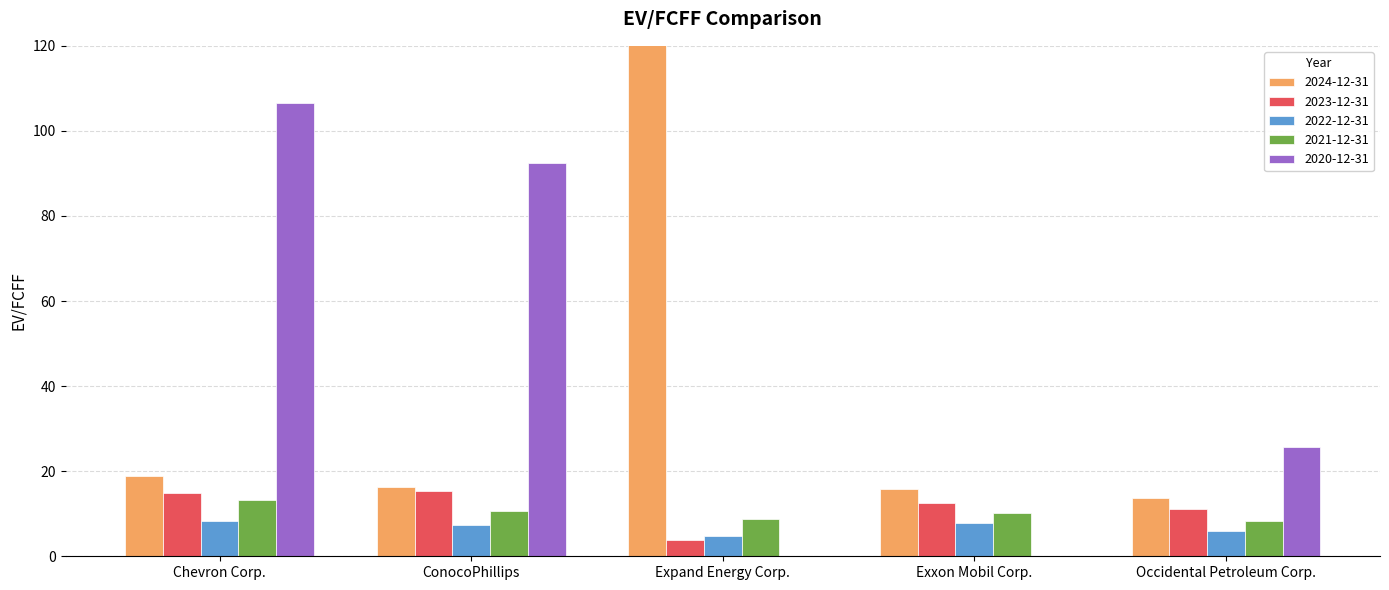

What is the minimum value for 2024-12-31?

13.7